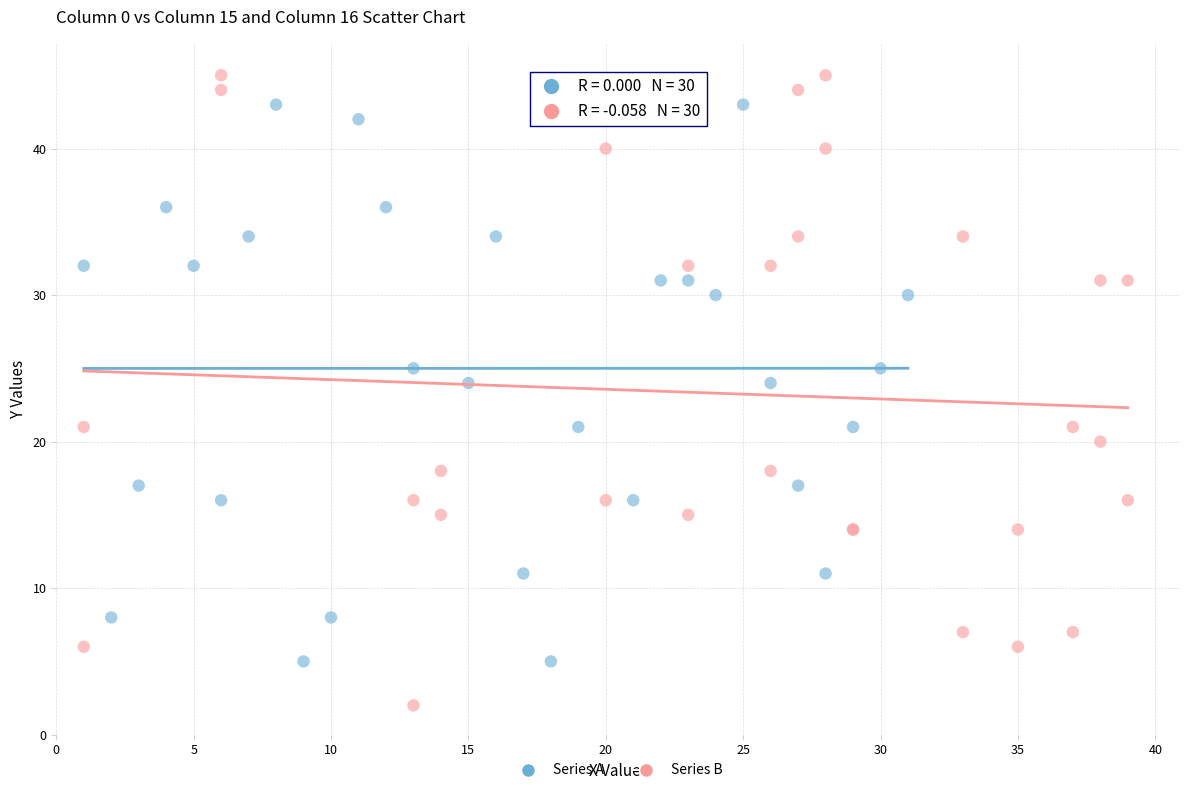

Which series reaches the minimum Y coordinate?

Series B